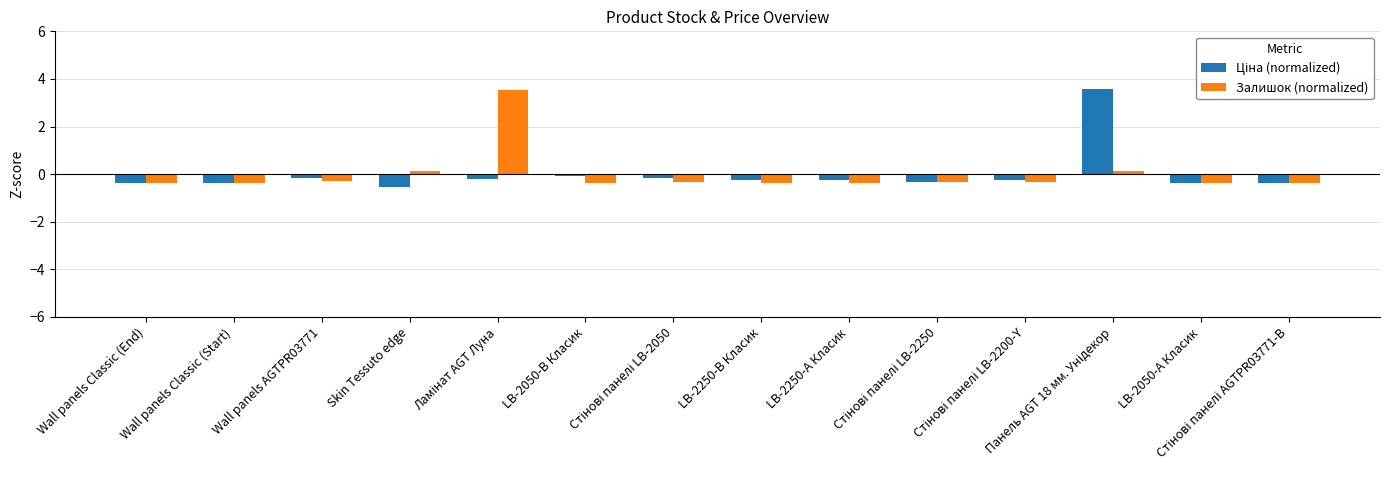

What is the minimum value shown in the chart?

-0.5